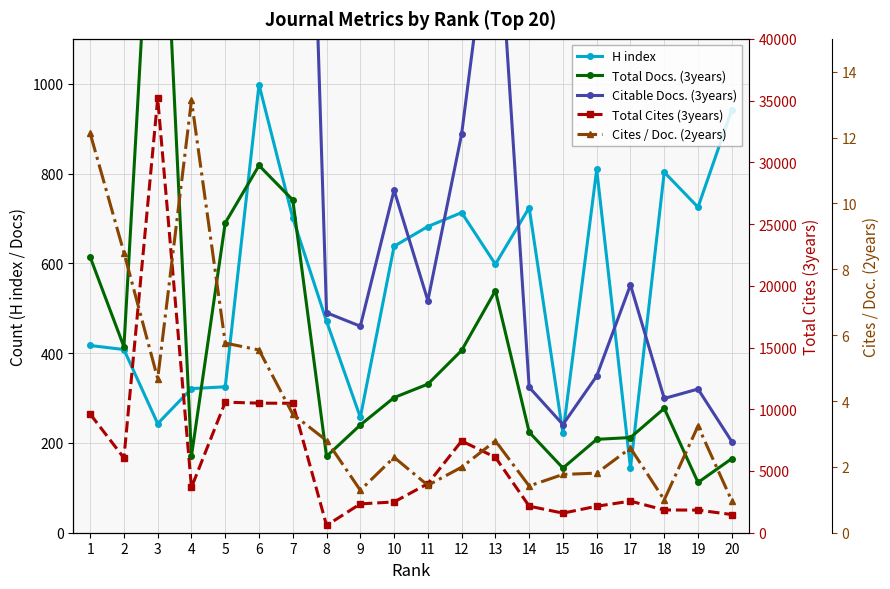

True or false: Total Docs. (3years) and Cites / Doc. (2years) intersect in this chart.

False